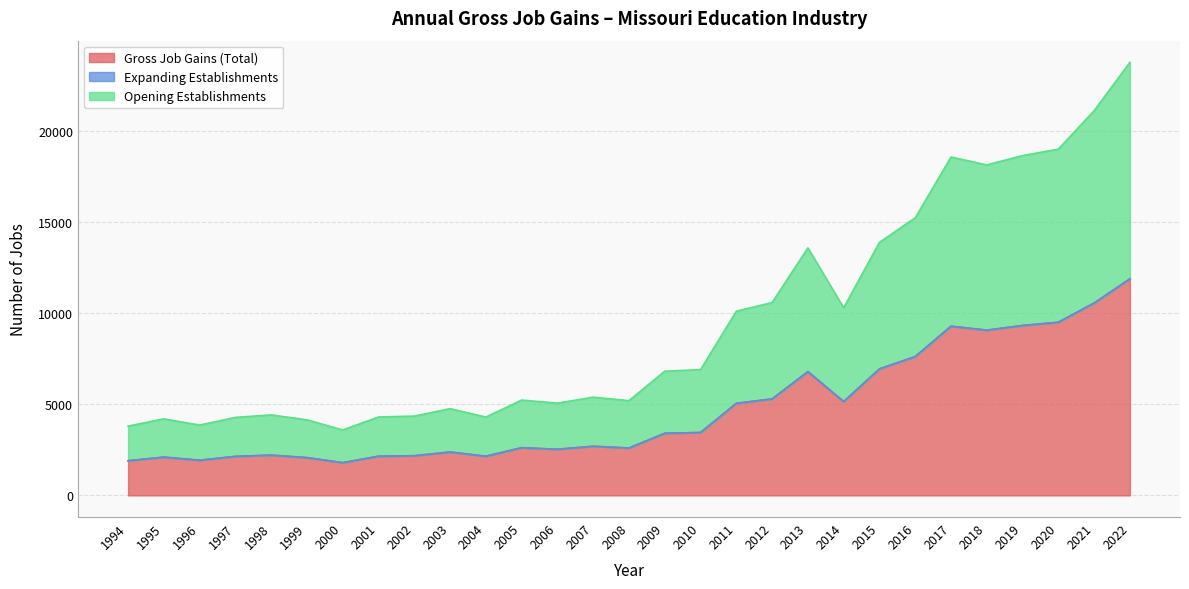

The Opening Establishments series shows 5433 at 2010. True or false?

False